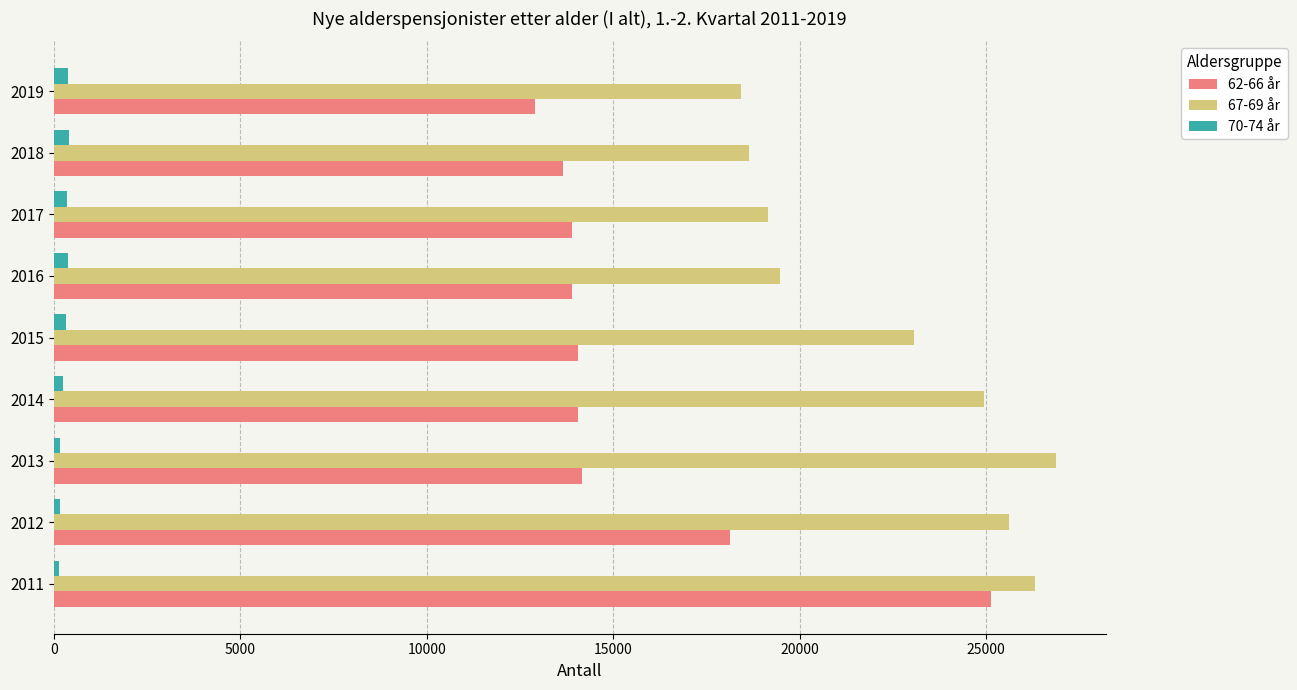

Which series has the widest spread of values?

62-66 år